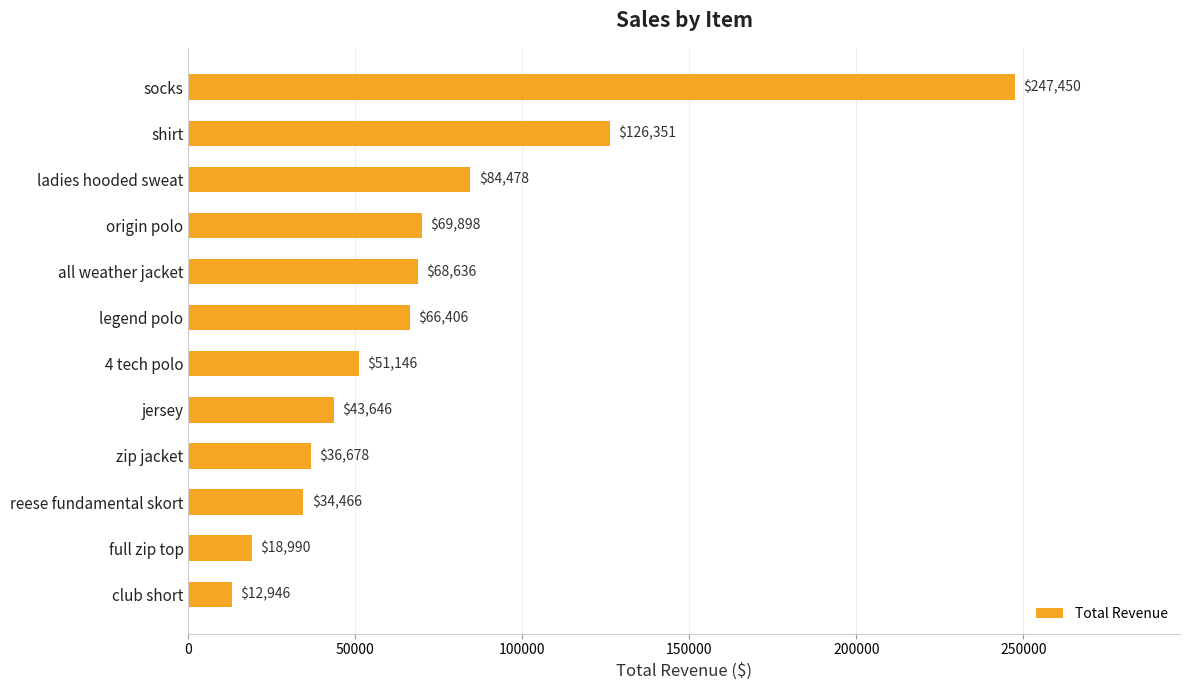

List the labels in order of value, largest first.

socks, shirt, ladies hooded sweat, origin polo, all weather jacket, legend polo, 4 tech polo, jersey, zip jacket, reese fundamental skort, full zip top, club short